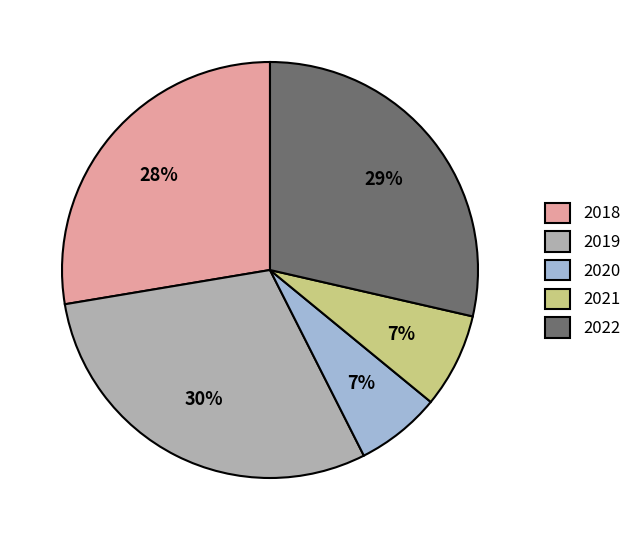

To the nearest percent, what is the difference between the 2018 and 2020 slice percentages?

21%